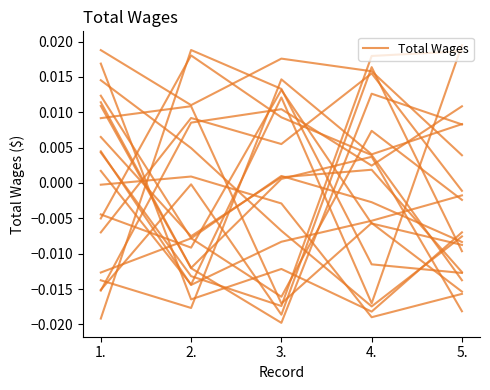

Which category has the lowest value across all series?

5.